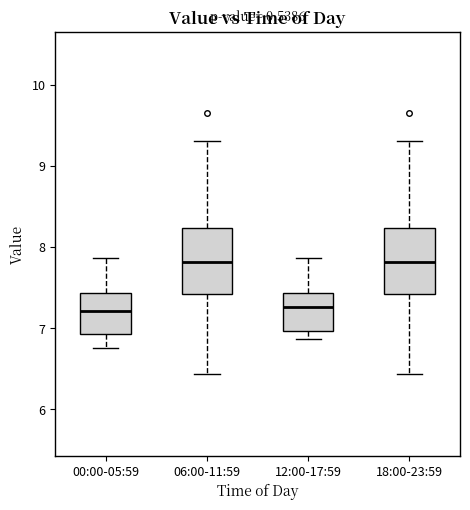

Reading left to right, transcribe this box plot: for each box, give where its median line is, the range the box spans, and where its two whiskers end, as read against the y-axis. The values are not printed on the chart, so give them approximately, as read against the axis.

00:00-05:59: median 7.2, box 6.9 to 7.4, whiskers 6.8 to 7.9
06:00-11:59: median 7.8, box 7.4 to 8.2, whiskers 6.4 to 9.3
12:00-17:59: median 7.3, box 7.0 to 7.4, whiskers 6.9 to 7.9
18:00-23:59: median 7.8, box 7.4 to 8.2, whiskers 6.4 to 9.3